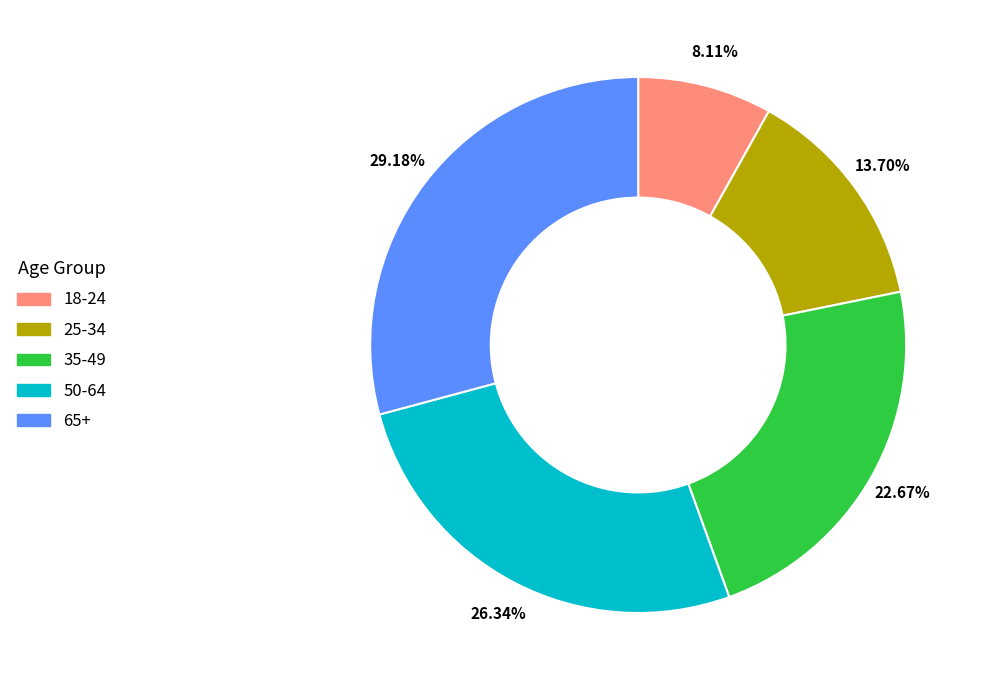

Does 35-49 account for over 50% of the chart?

No